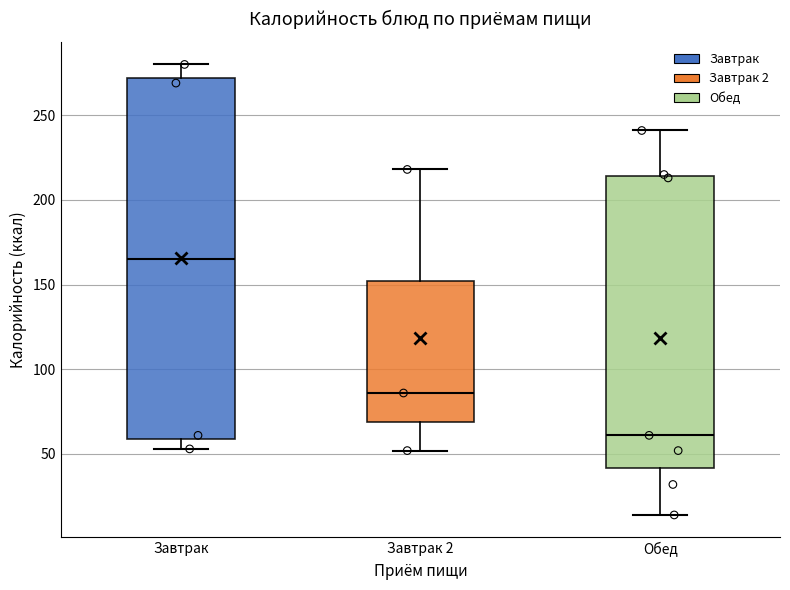

Which box is the tallest, from its lower edge to its upper edge?

Завтрак